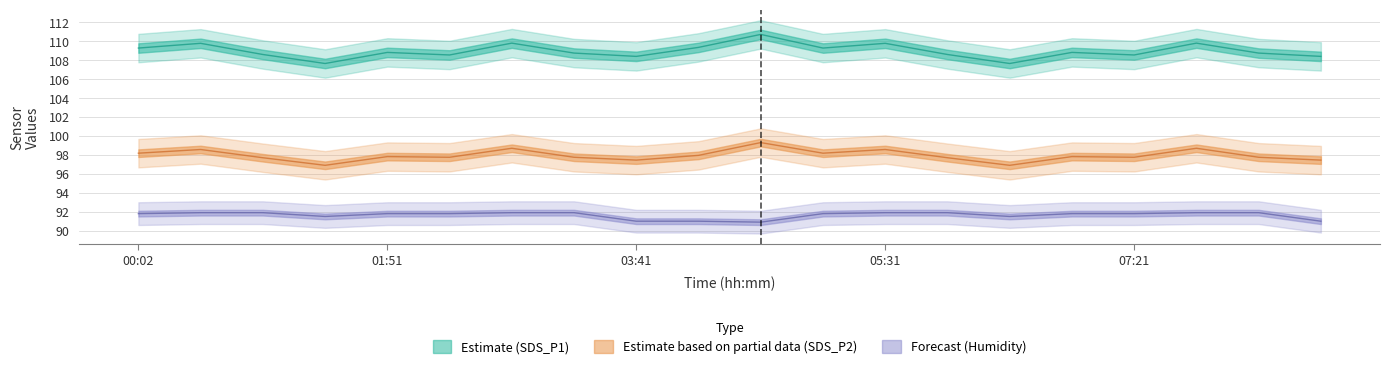

Reading left to right, extract all data points from this chart.

SDS_P1: 109.3	109.8	108.6	107.7	108.8	108.5	109.8	108.8	108.4	109.3	110.7	109.3	109.8	108.6	107.7	108.8	108.5	109.8	108.8	108.4
SDS_P2: 98.2	98.6	97.7	96.9	97.8	97.8	98.7	97.8	97.5	98.0	99.3	98.2	98.6	97.7	96.9	97.8	97.8	98.7	97.8	97.5
Humidity: 91.8	91.9	91.9	91.5	91.8	91.8	91.9	91.9	91.0	91.0	90.9	91.8	91.9	91.9	91.5	91.8	91.8	91.9	91.9	91.0